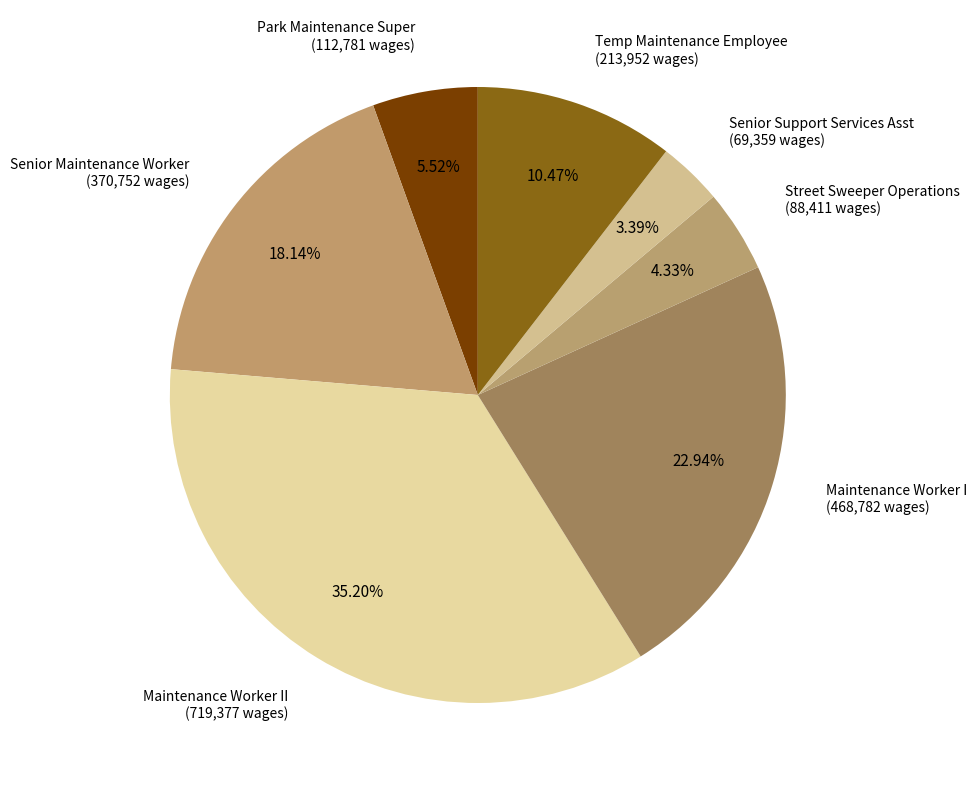

What is the total percentage of Park Maintenance Super and Senior Maintenance Worker?

23.7%